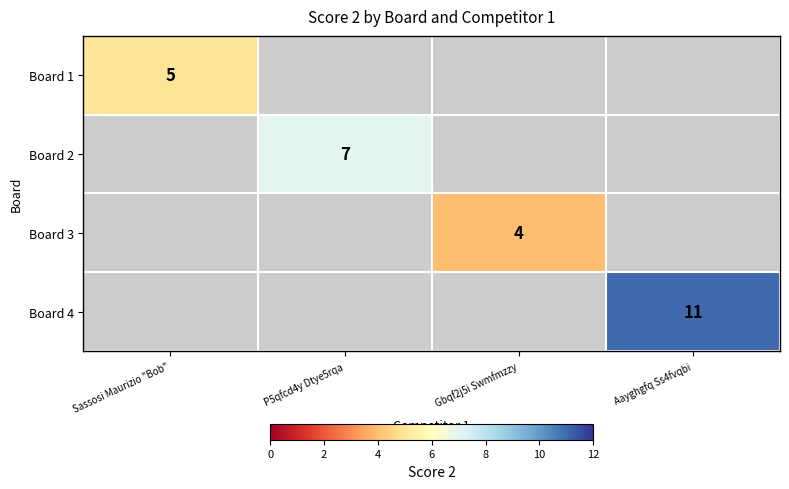

The Board 3 series shows 4 at Gbqf2j5i Swmfmzzy. True or false?

True